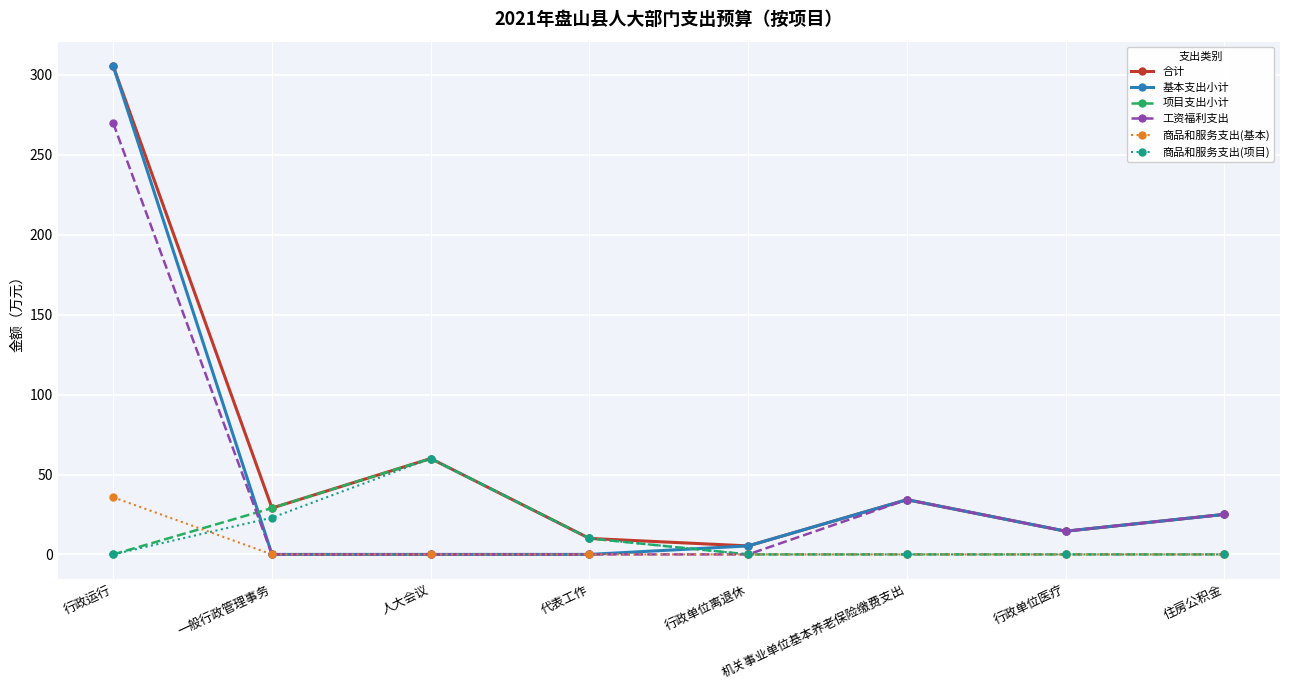

What is the label of the 1st point from the right?

住房公积金